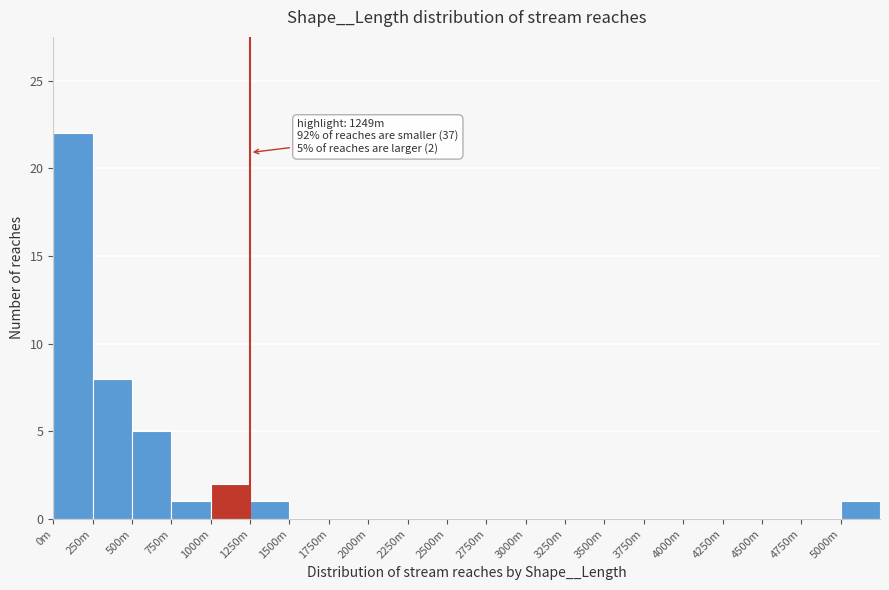

Reading left to right, what are all the values shown in this chart?

0m=22	250m=8	500m=5	750m=1	1000m=2	1250m=1	1500m=0	1750m=0	2000m=0	2250m=0	2500m=0	2750m=0	3000m=0	3250m=0	3500m=0	3750m=0	4000m=0	4250m=0	4500m=0	4750m=0	5000m=1